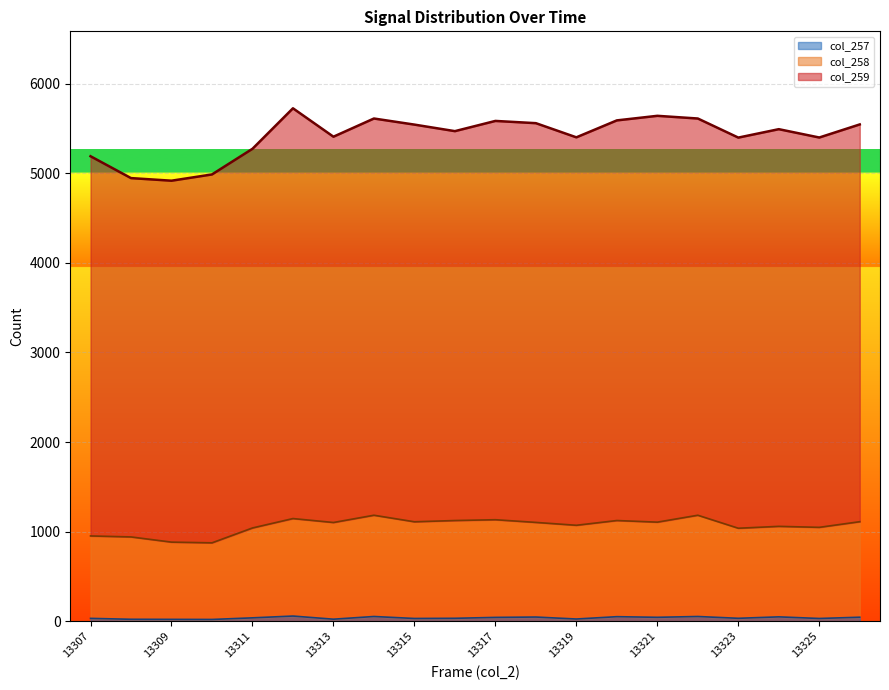

How many data points in col_258 are above 1104?

9